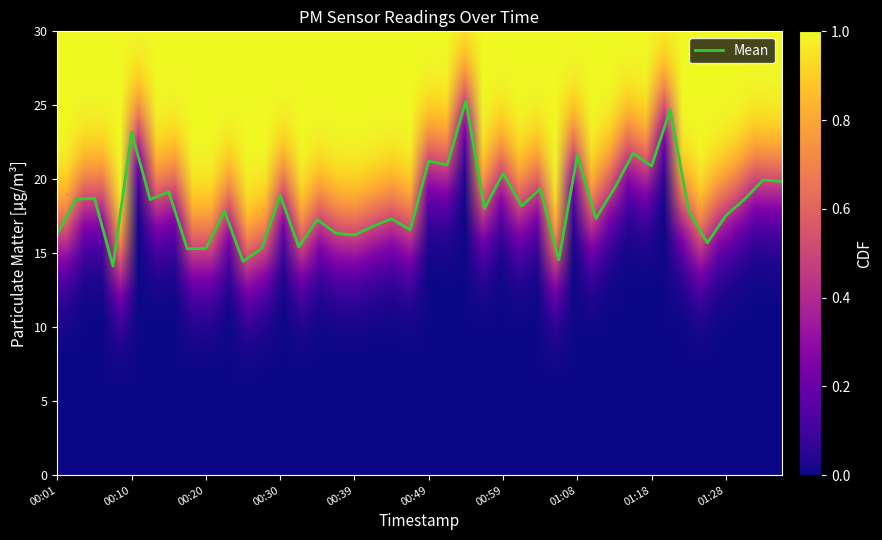

What is the difference between the maximum and minimum values?

11.2